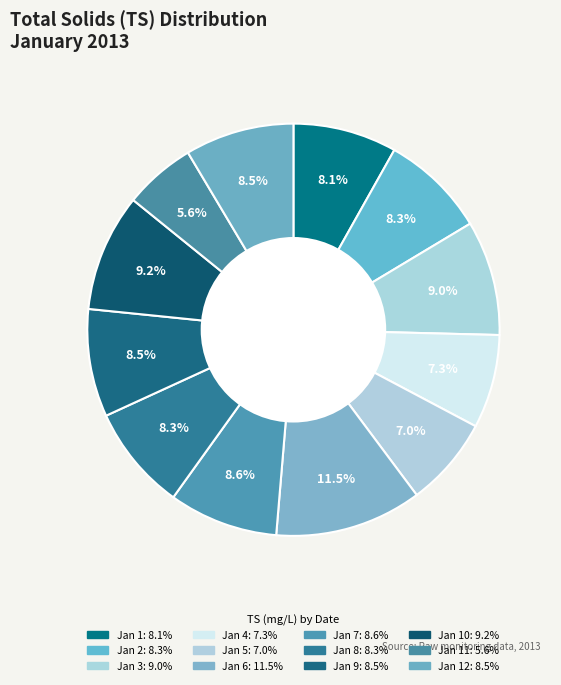

Count the number of slices in the pie.

12